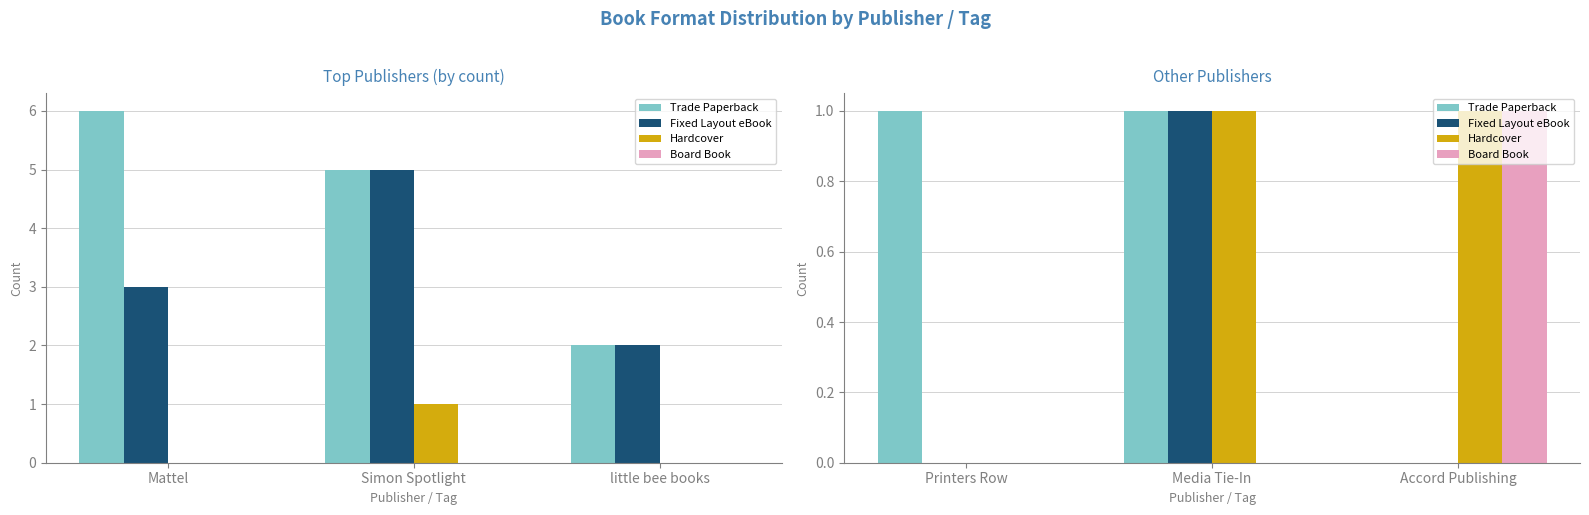

How many values in Board Book are above zero?

1